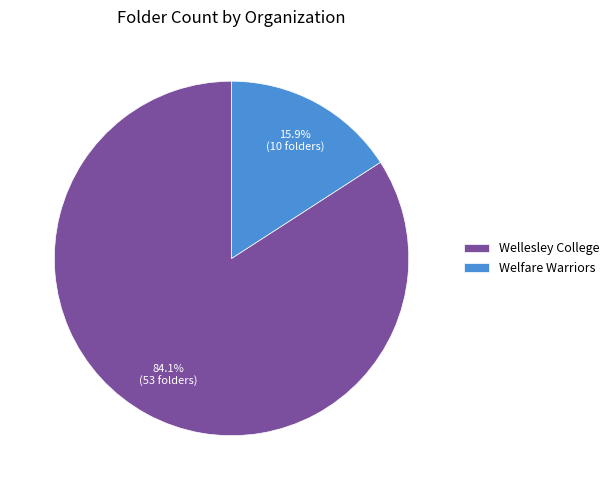

To the nearest percent, what portion does Welfare Warriors represent?

16%